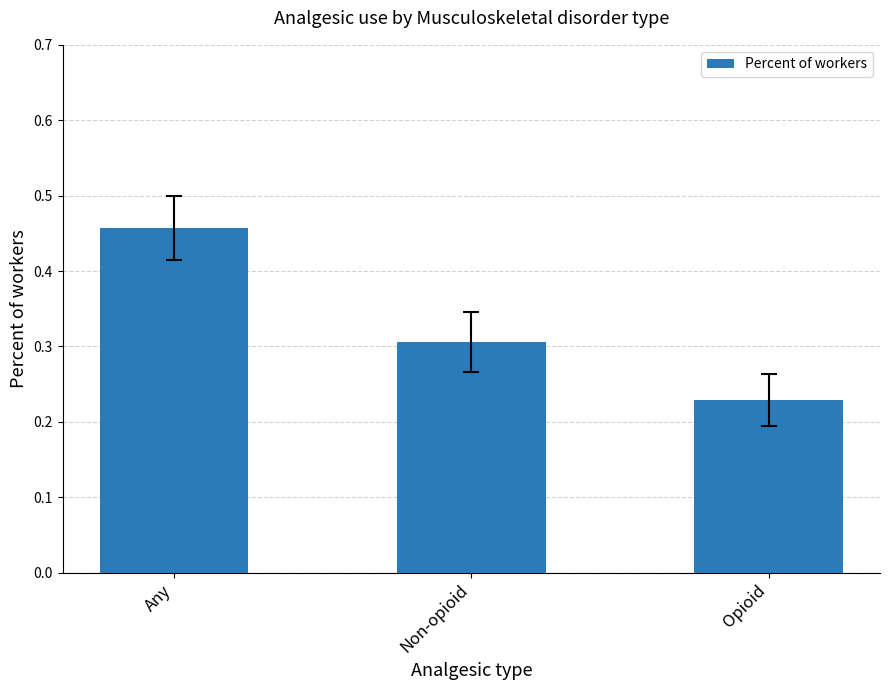

Is it true that the value at Non-opioid is 0.3?

True